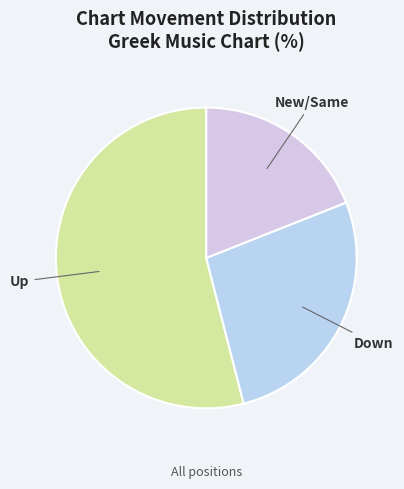

Is there any slice that represents more than half of the pie?

Yes